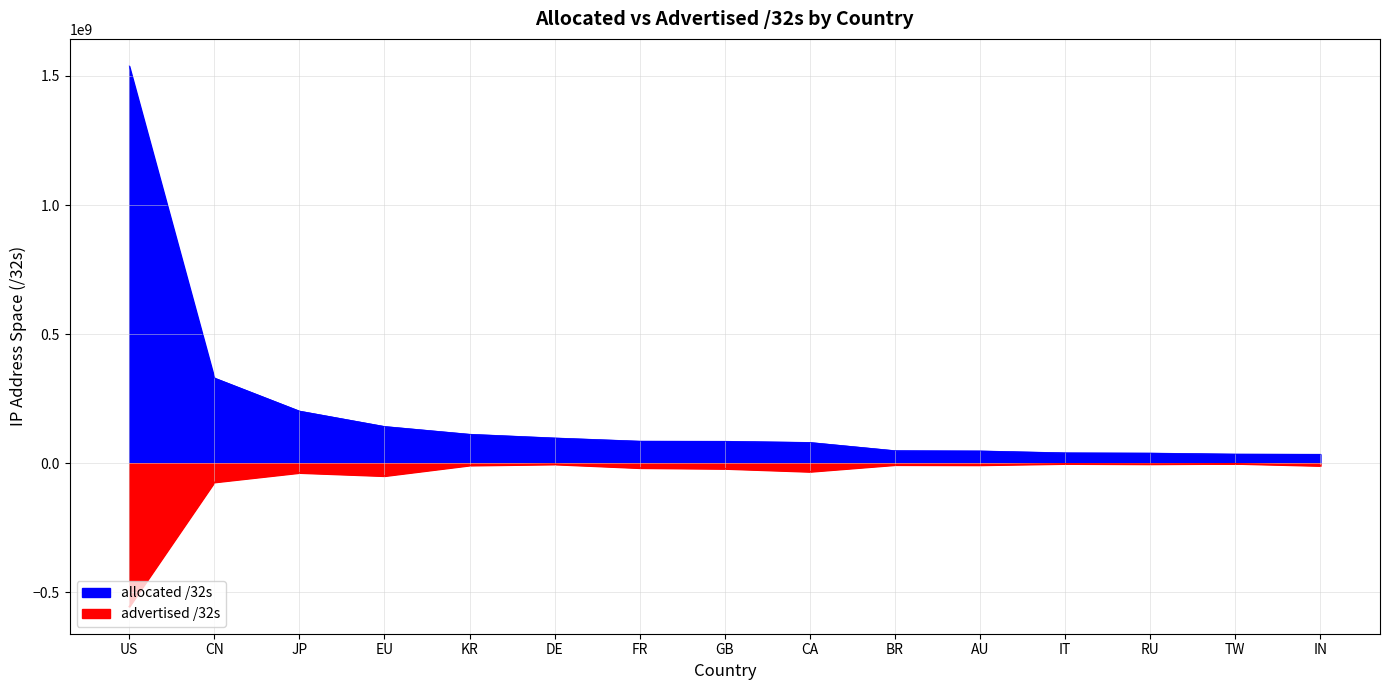

The value of allocated /32s at US is 1538878464. True or false?

True